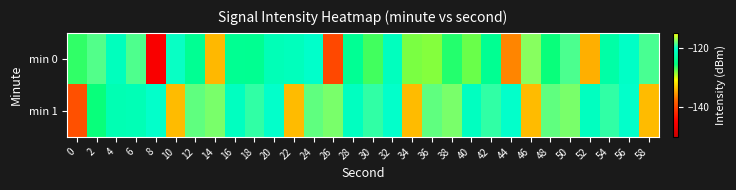

What is the difference between the highest and lowest values at 14?

16.2